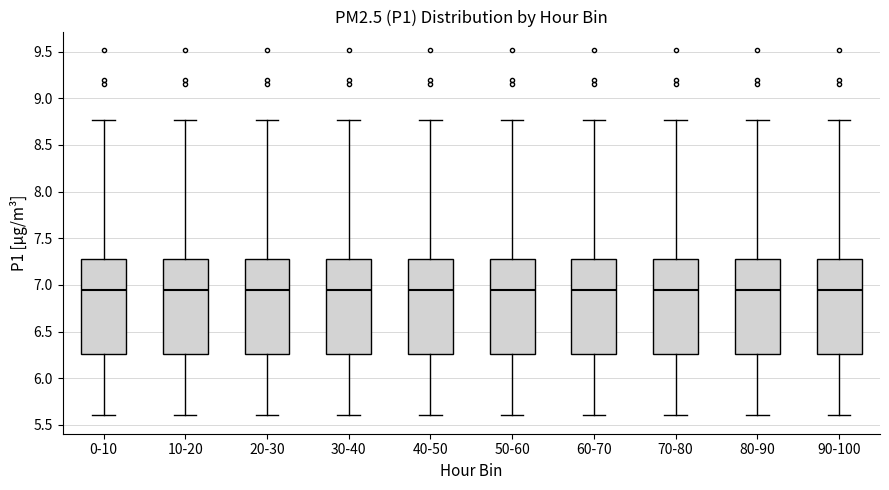

Where does the lower whisker of the box for 90-100 end on the y-axis? The values are not printed on the chart, so give them approximately, as read against the axis.

5.60